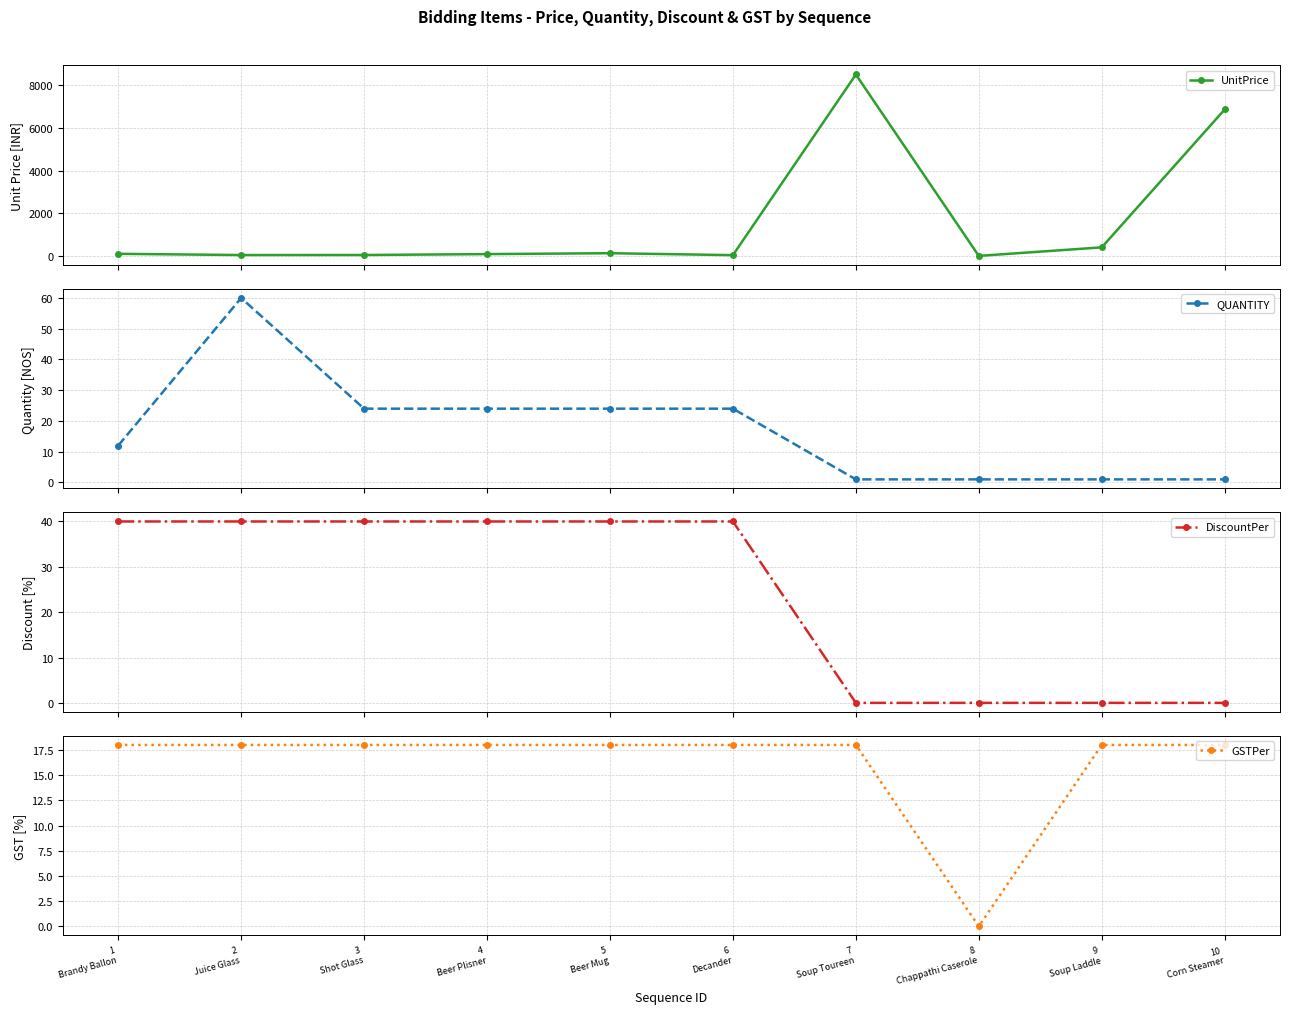

List the labels in order of DiscountPer value, largest first.

1
Brandy Ballon, 2
Juice Glass, 3
Shot Glass, 4
Beer Plisner, 5
Beer Mug, 6
Decander, 7
Soup Toureen, 8
Chappathi Caserole, 9
Soup Laddle, 10
Corn Steamer